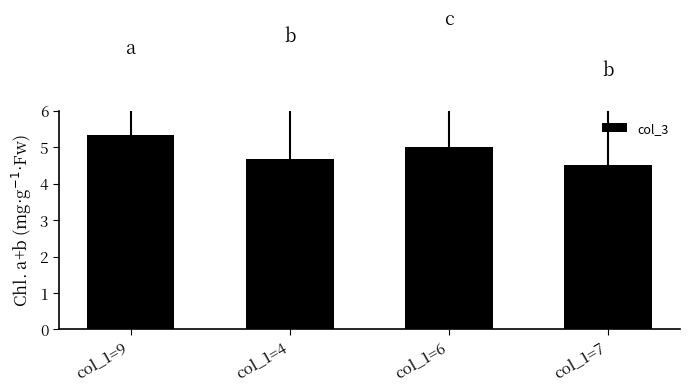

Approximately how many times larger is the value at col_1=7 compared to col_1=9?

0.8